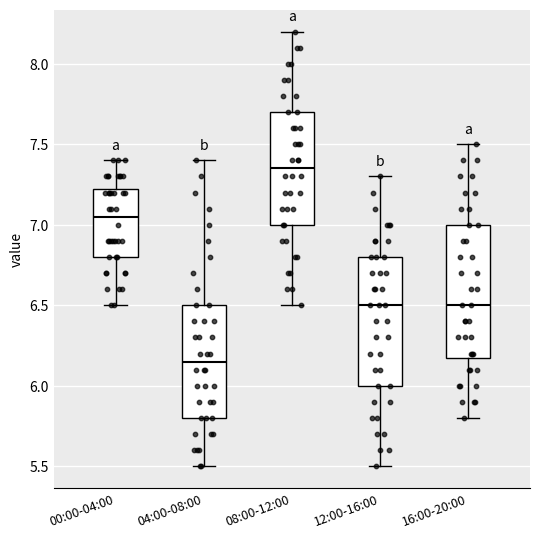

Where does the median line of the box for 08:00-12:00 sit on the y-axis? The values are not printed on the chart, so give them approximately, as read against the axis.

7.35